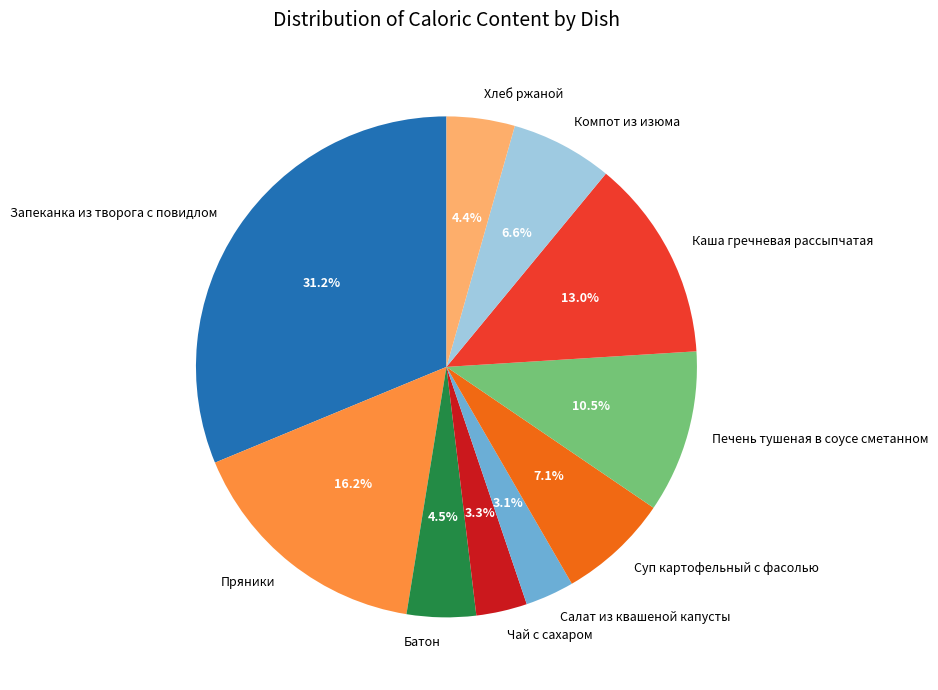

What is the largest slice in the pie chart?

Запеканка из творога с повидлом